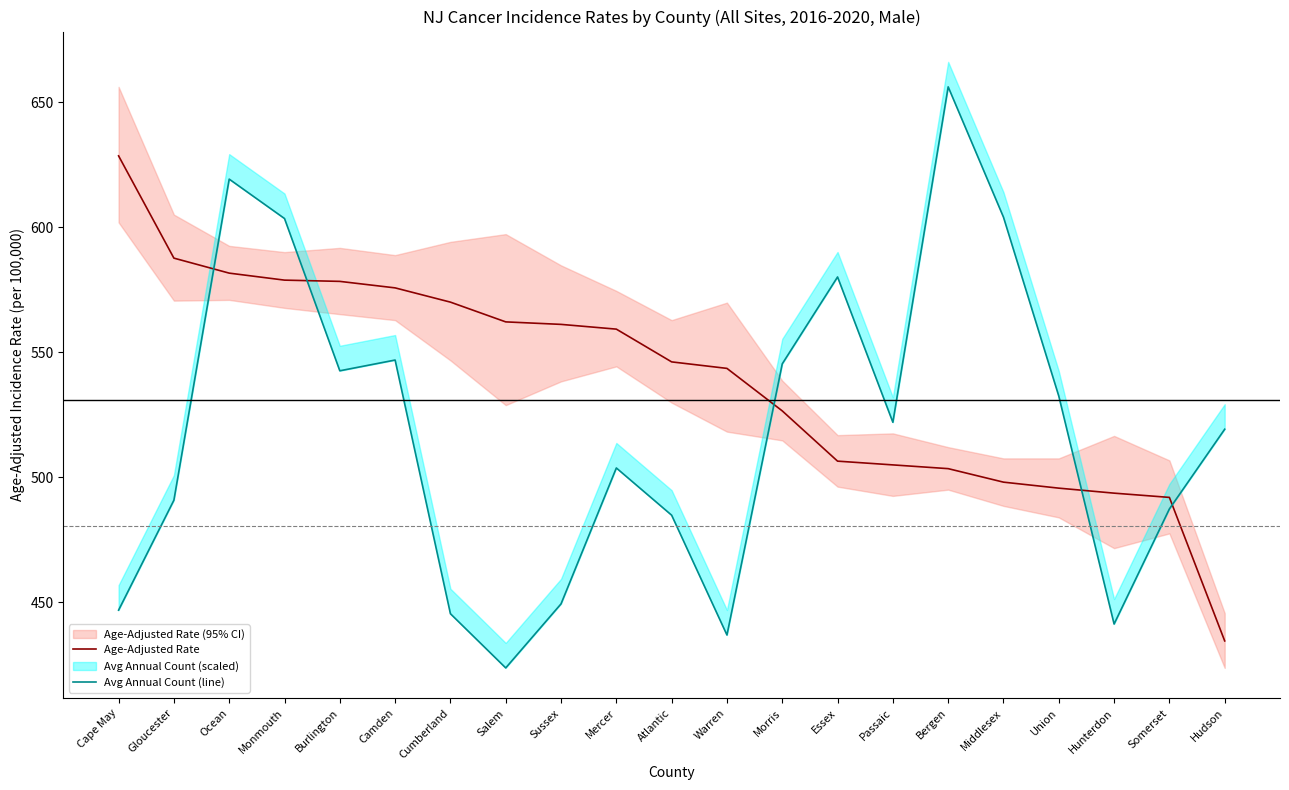

What is the total value across all series at Warren?

980.6